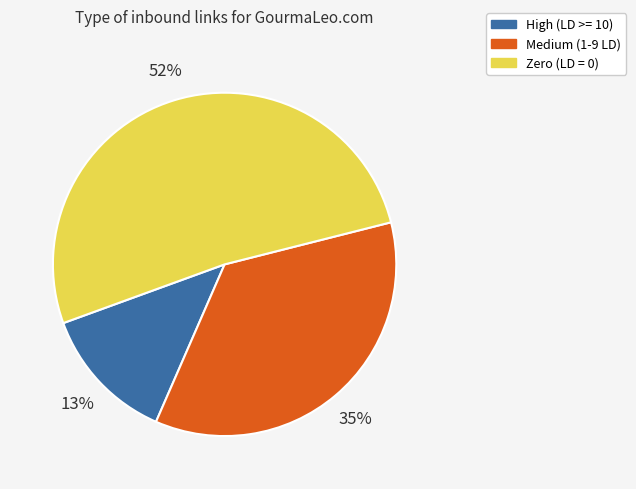

Is it true that Medium (1-9 LD) is 50% of the pie?

False